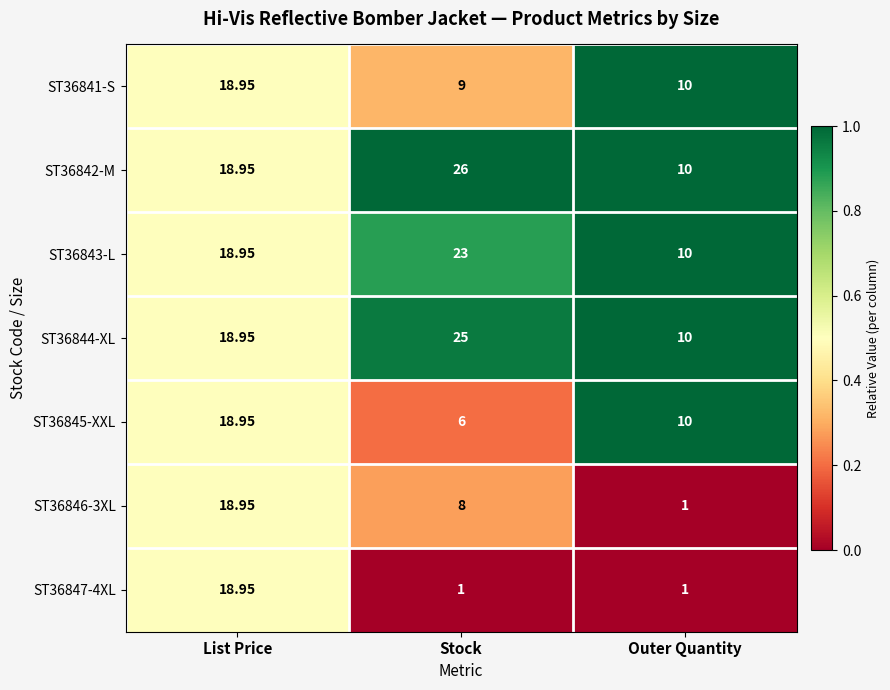

Is the value of ST36841-S at Stock greater than the value of ST36845-XXL at List Price?

No